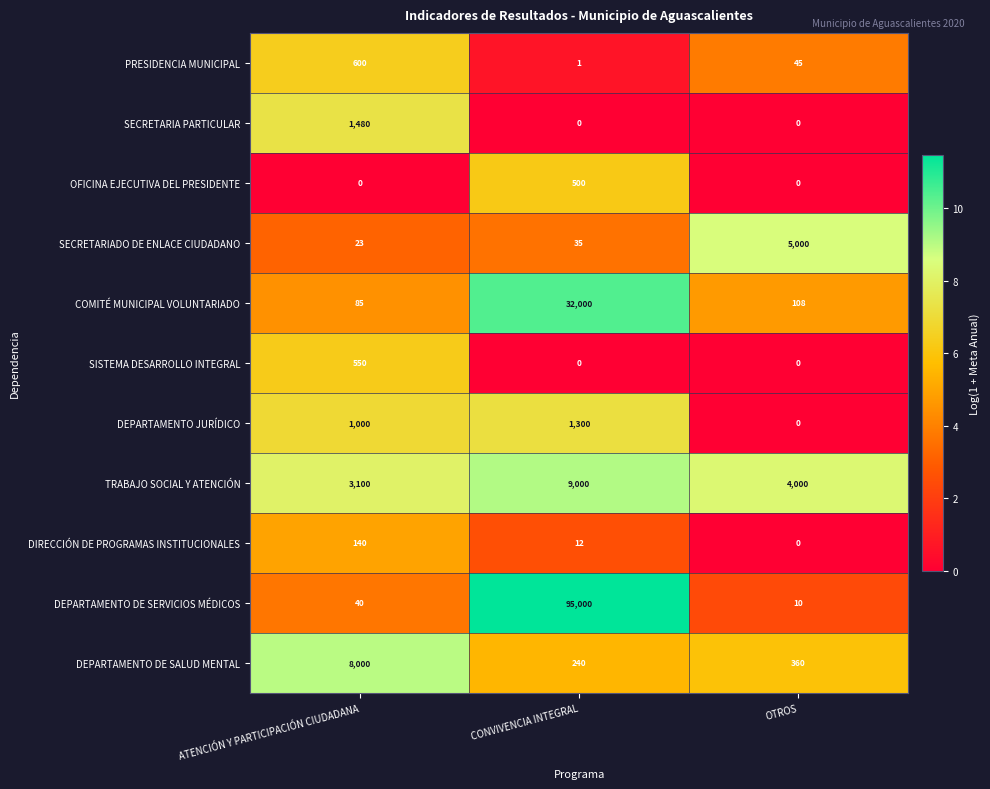

Is it true that SECRETARIADO DE ENLACE CIUDADANO equals 51 at CONVIVENCIA INTEGRAL?

False